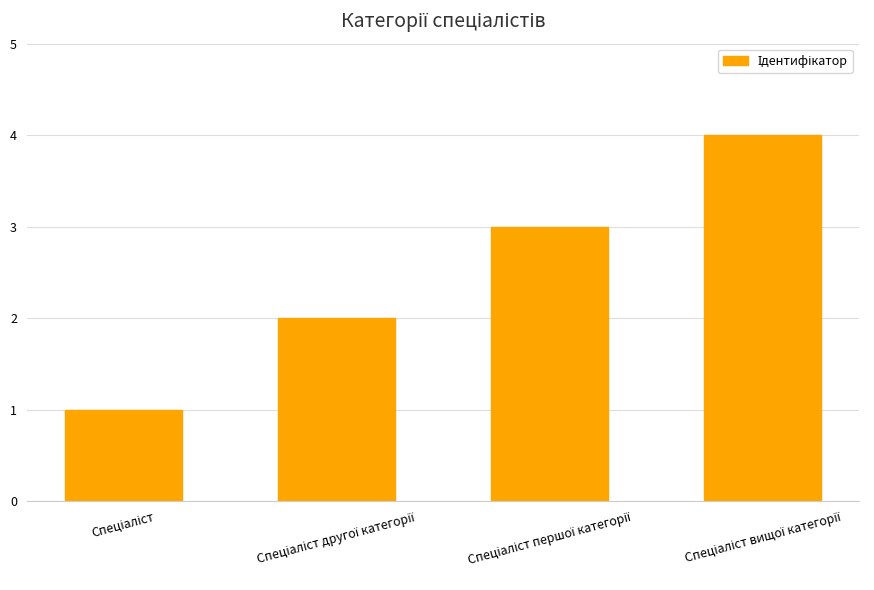

Reading right to left, what are all the values shown in this chart?

4	3	2	1